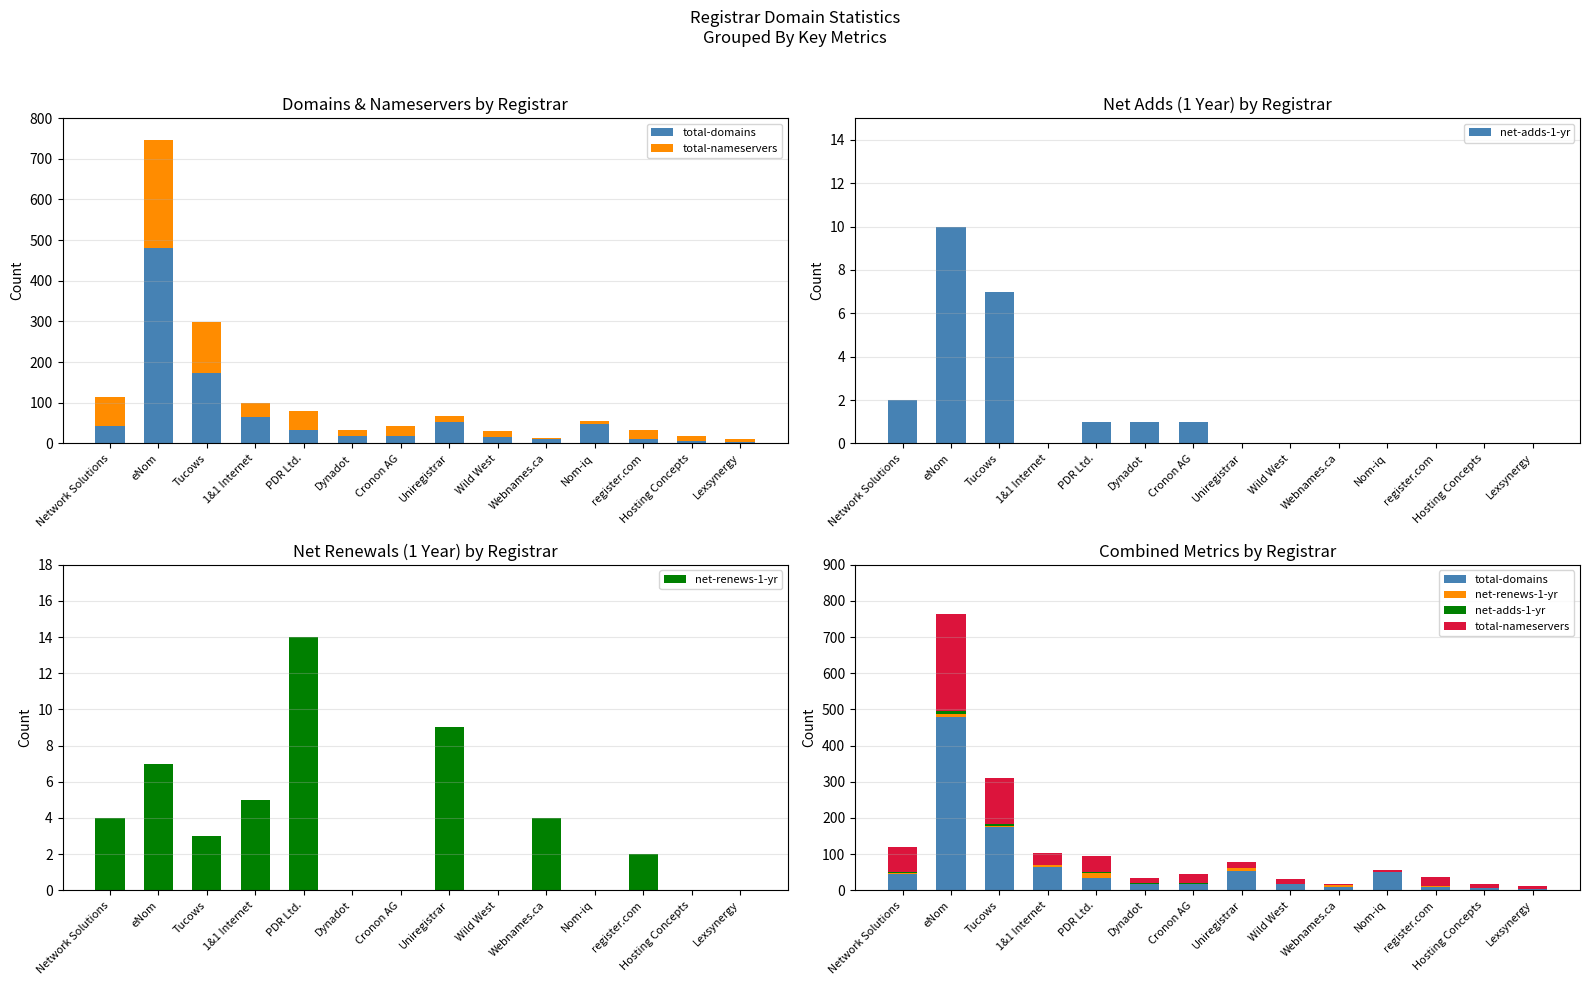

At which category does the chart reach its minimum across all series?

1&1 Internet